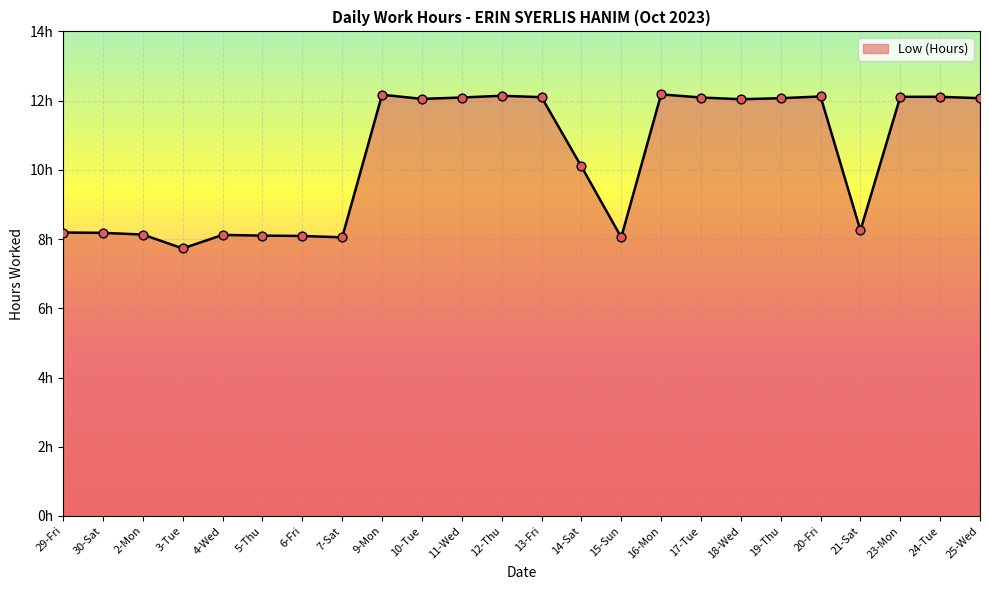

What is the change in value from 30-Sat to 16-Mon?

+4.0